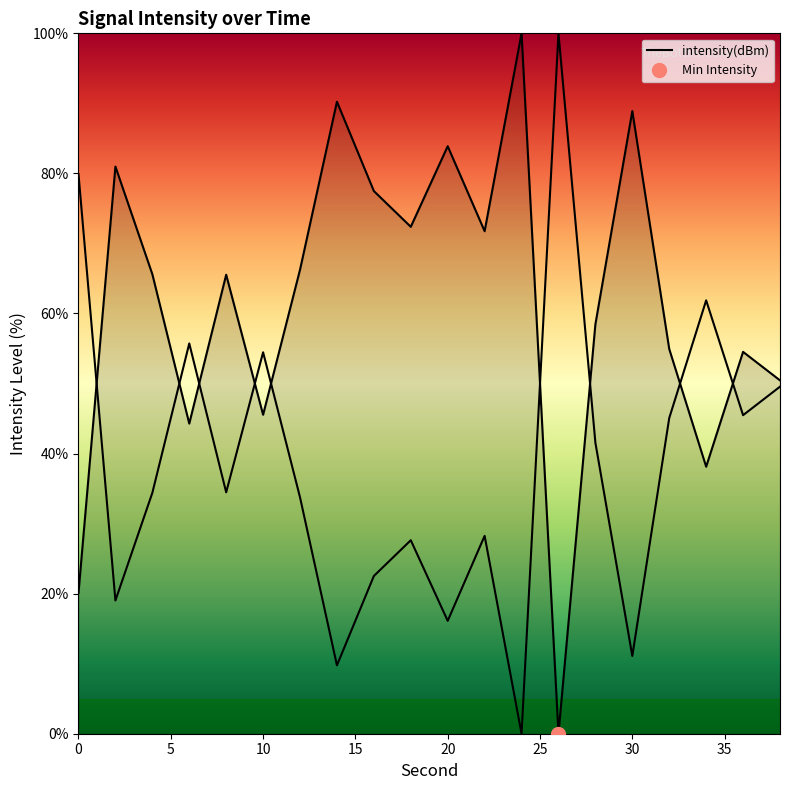

What is the sum of all values?

1229.4